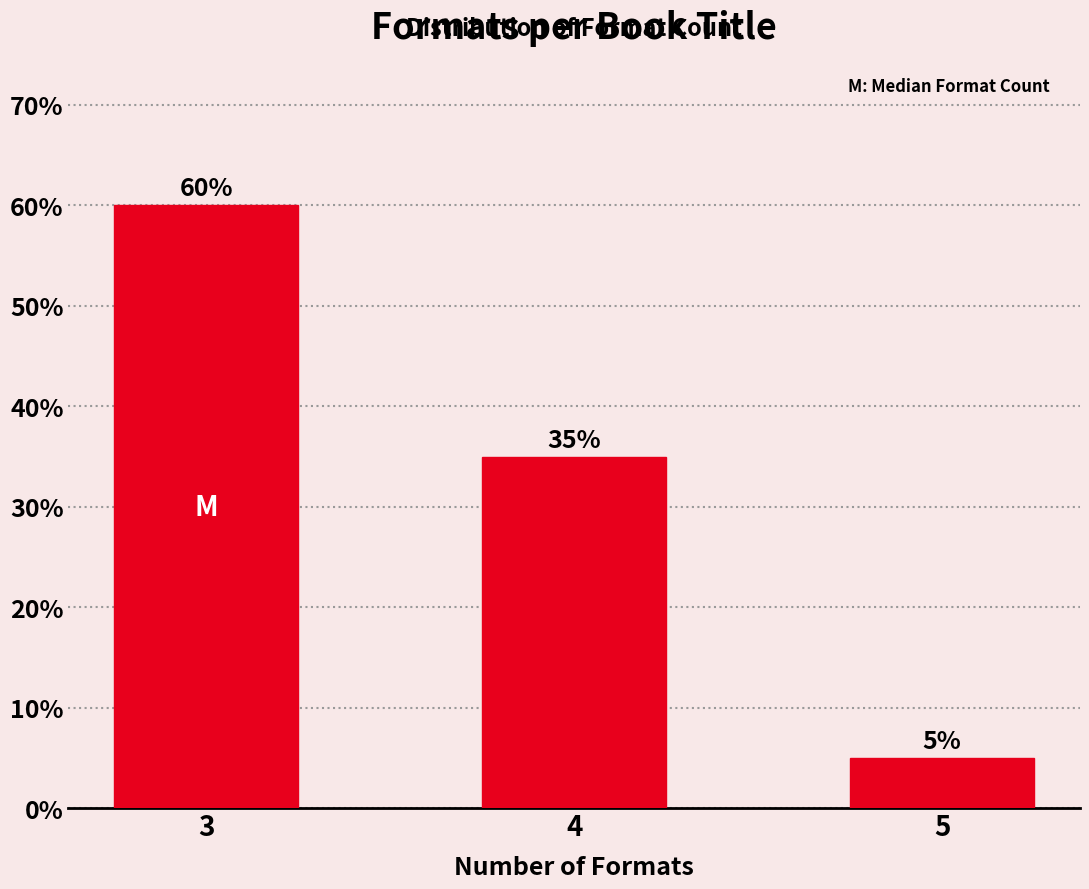

Reading left to right, extract all data points from this chart.

3=60	4=35	5=5